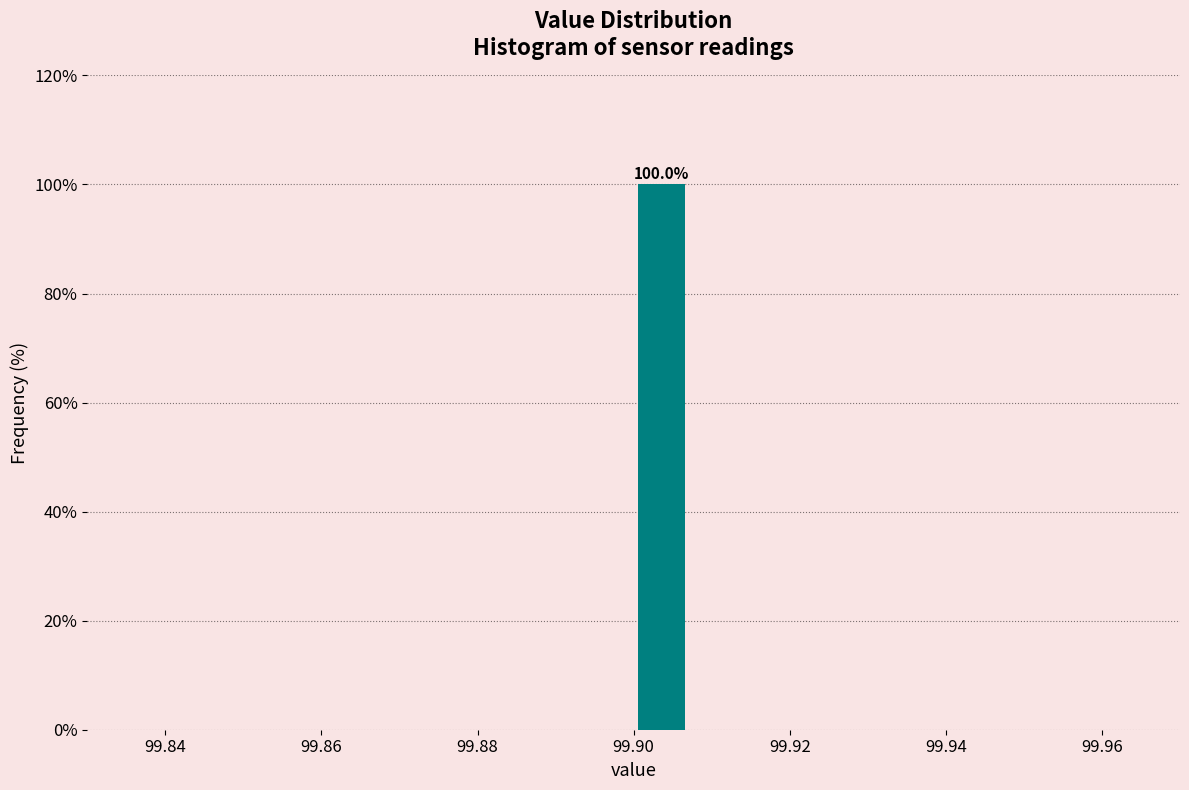

Around what value on the x-axis is the tallest bar? Give the approximate position of its centre, as read against the axis.

99.904